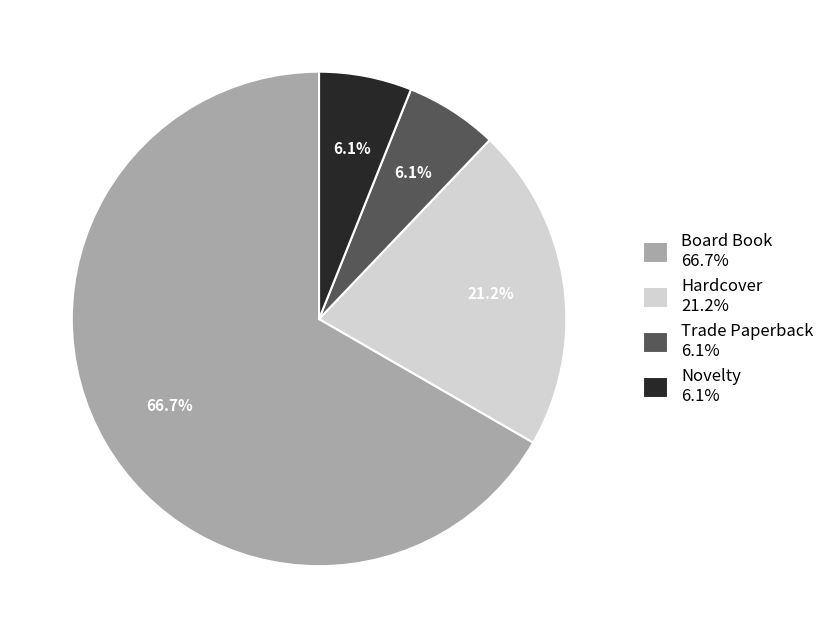

Combined, do Novelty 6.1% and Hardcover 21.2% account for over 50%?

No